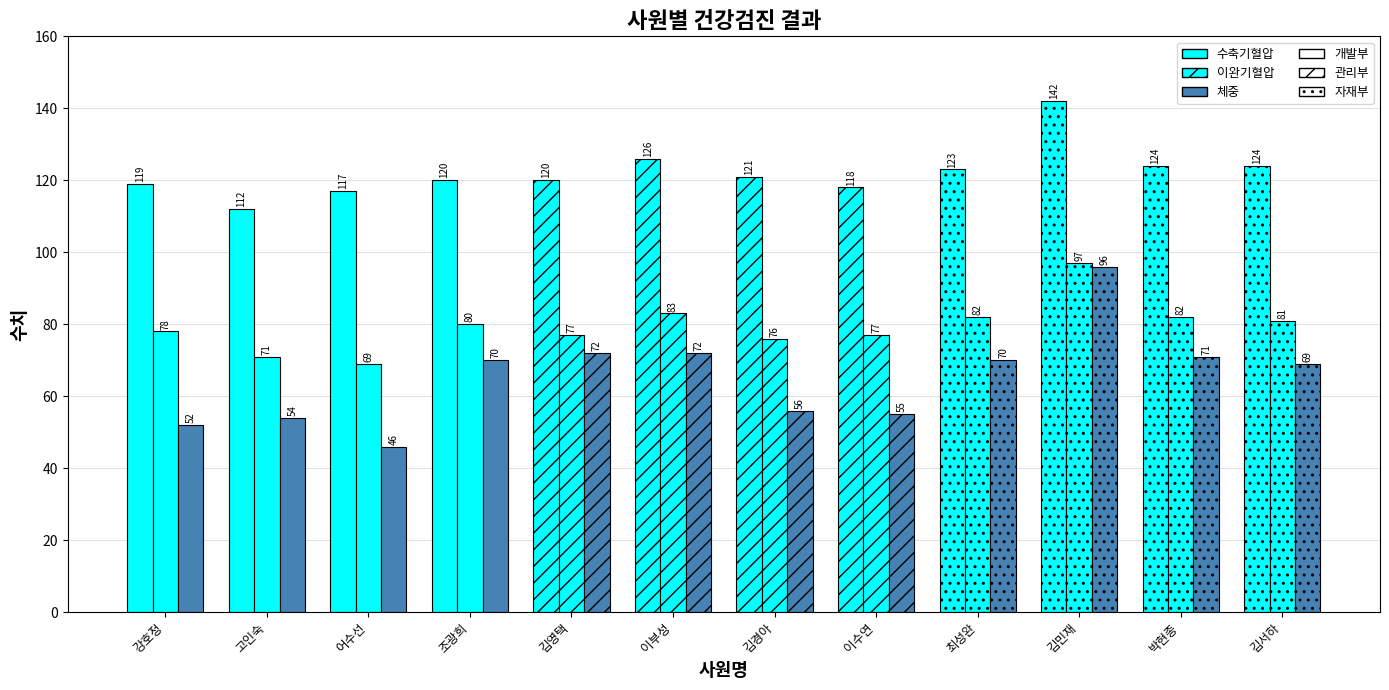

Is the value of 수축기혈압 at 조광희 greater than the value of 이완기혈압 at 강호정?

Yes